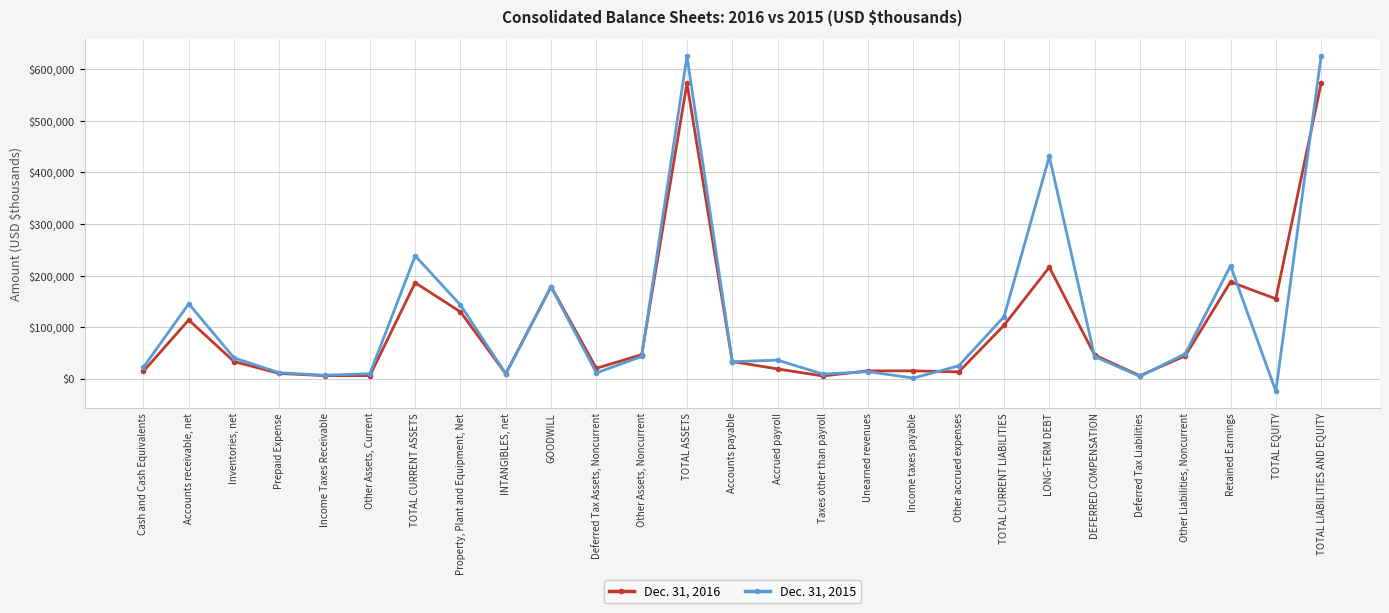

What is the difference between the highest and lowest values at Property, Plant and Equipment, Net?

13329